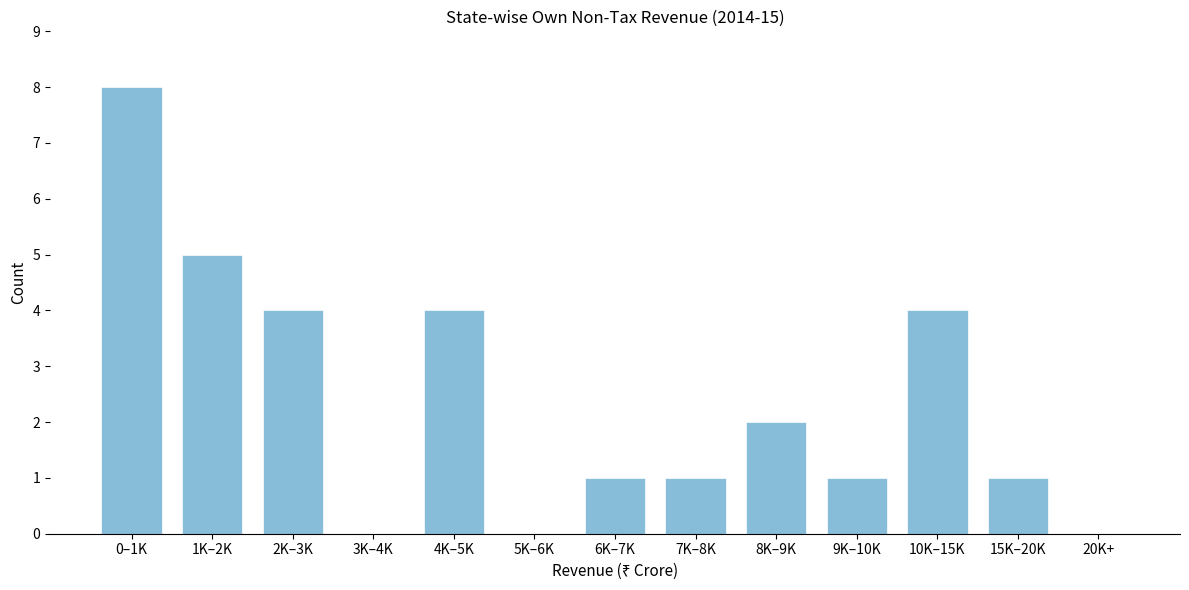

Reading left to right, list all the values displayed in this chart.

0–1K=8	1K–2K=5	2K–3K=4	3K–4K=0	4K–5K=4	5K–6K=0	6K–7K=1	7K–8K=1	8K–9K=2	9K–10K=1	10K–15K=4	15K–20K=1	20K+=0